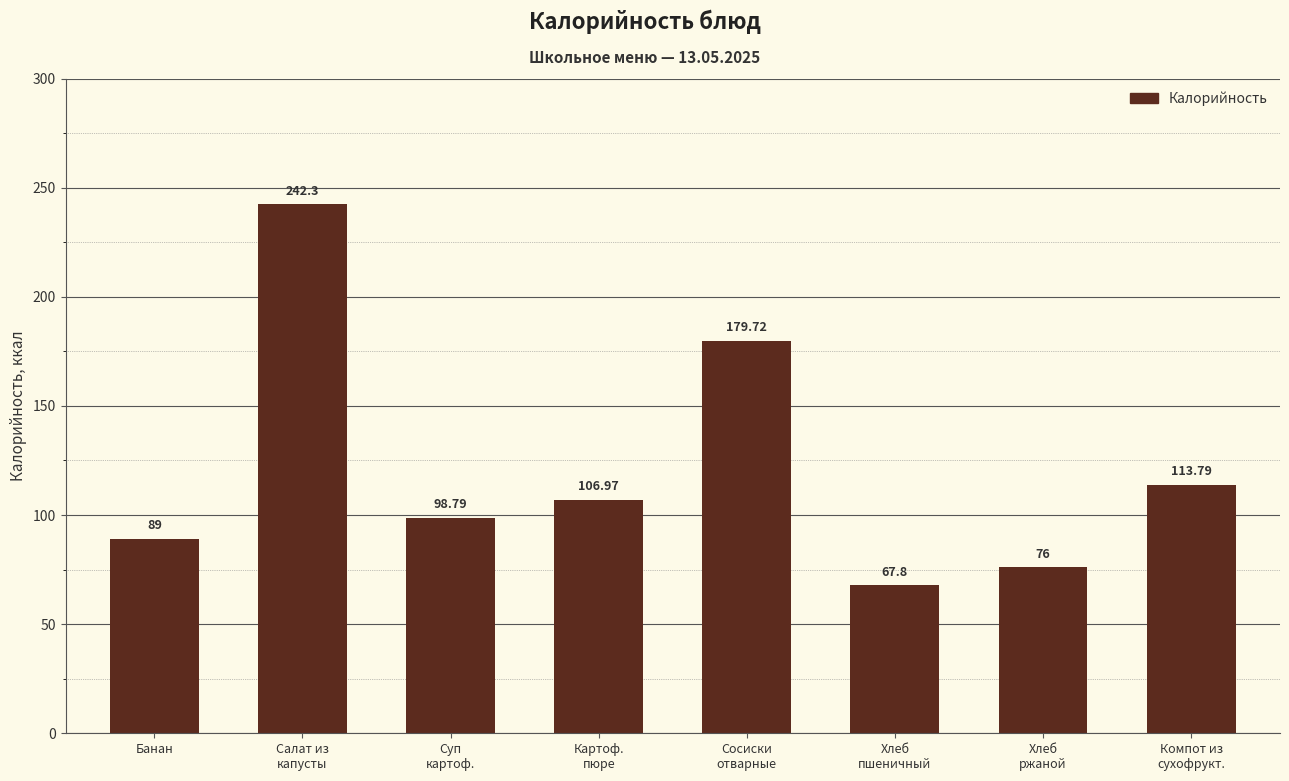

What is the difference between the values at Суп
картоф. and Компот из
сухофрукт.?

15.0